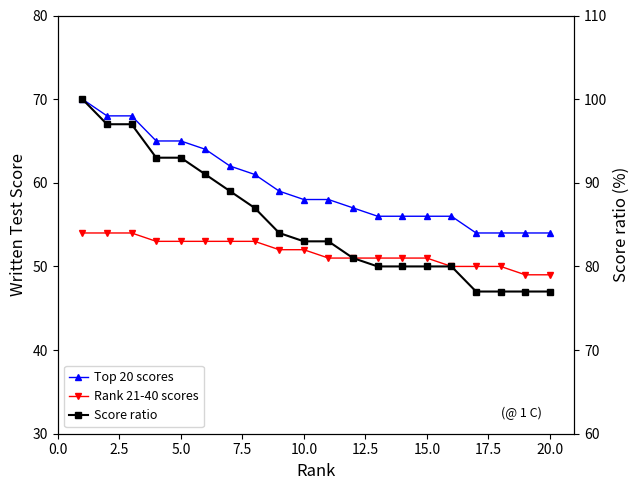

How many data points does each series have?

20